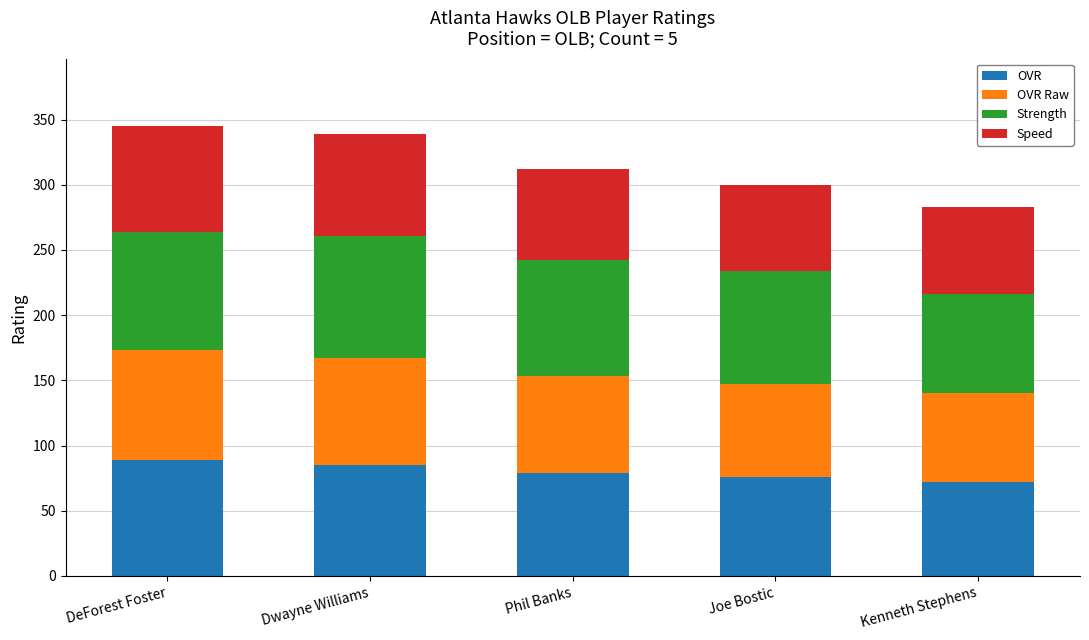

What is the total value across all series at DeForest Foster?

345